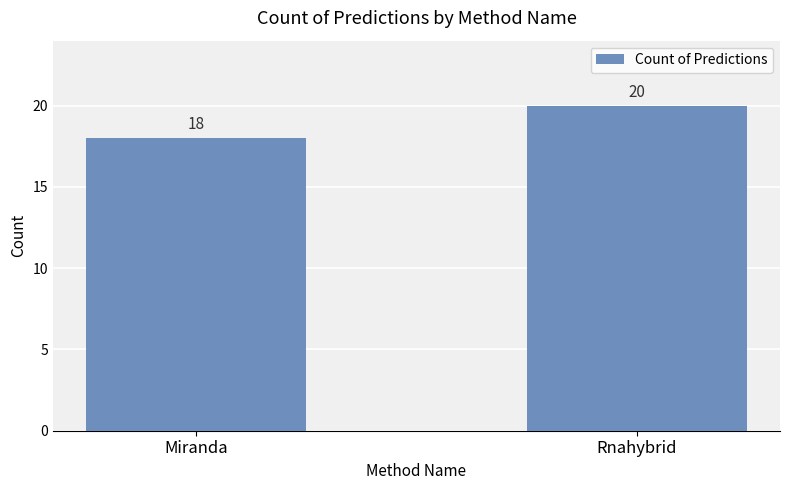

What is the value of the 1st bar from the left?

18